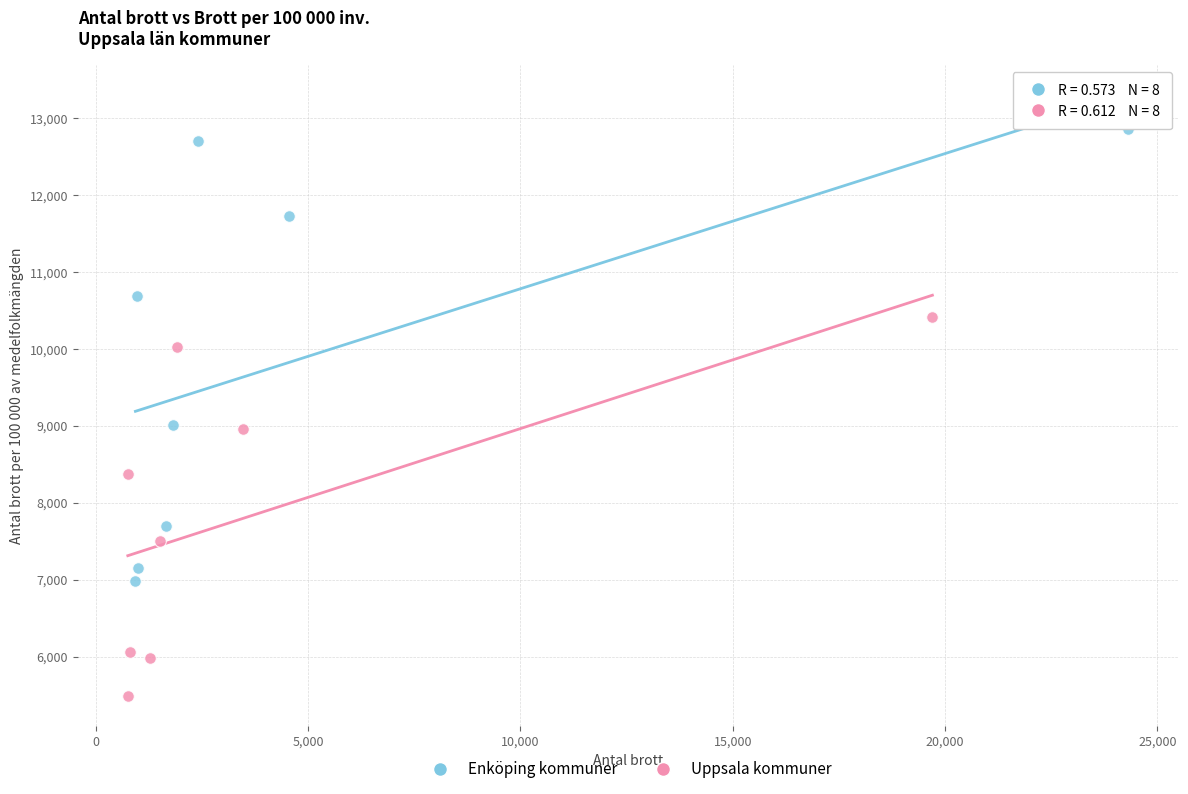

Which series has the largest Y range (max minus min)?

Enköping kommuner